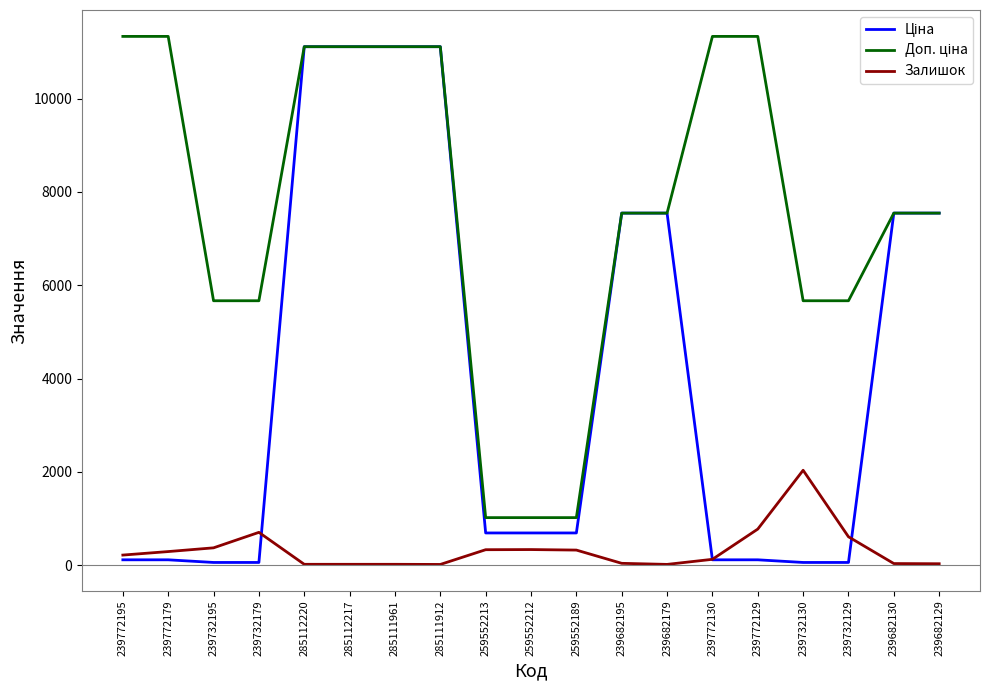

What is the spread (max minus min) of values at 259552212?

684.8